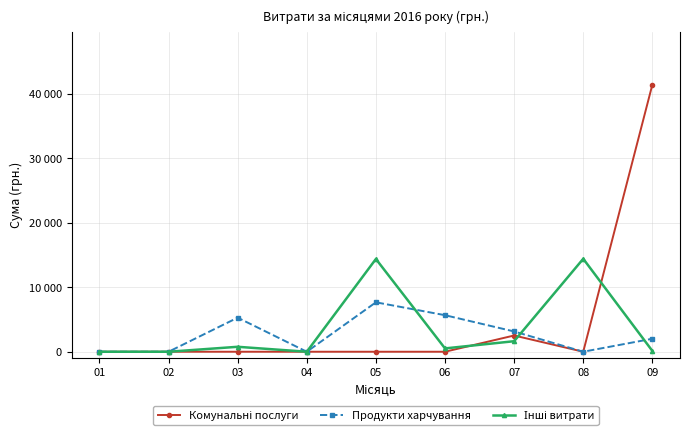

Does the chart have visible grid lines?

Yes